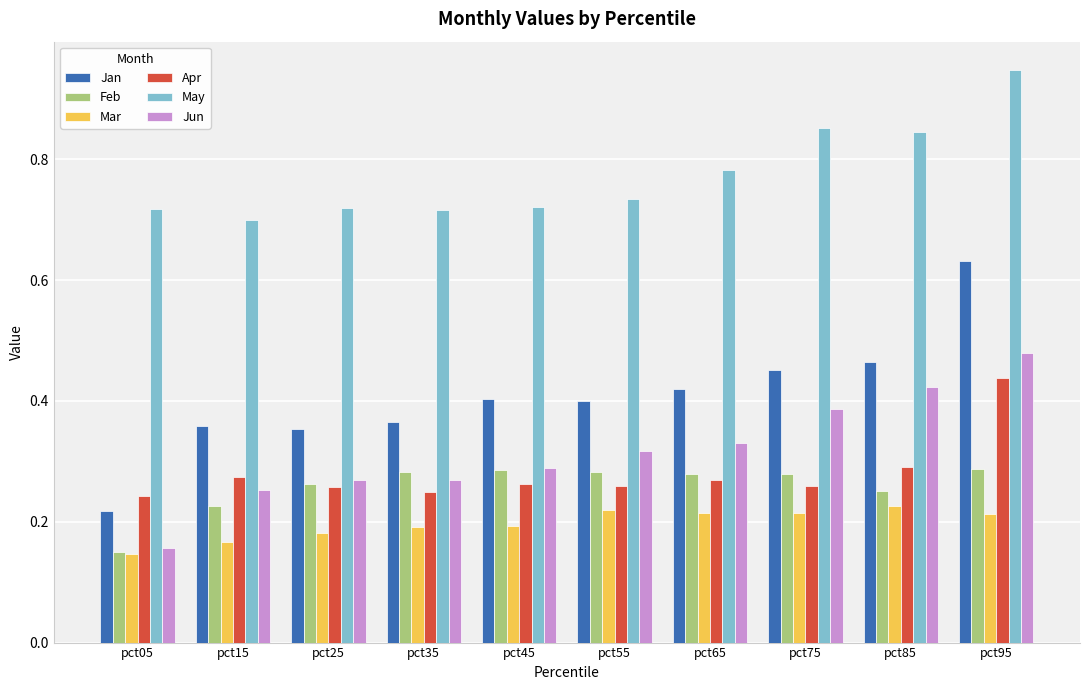

What is the total value across all series at pct25?

2.0